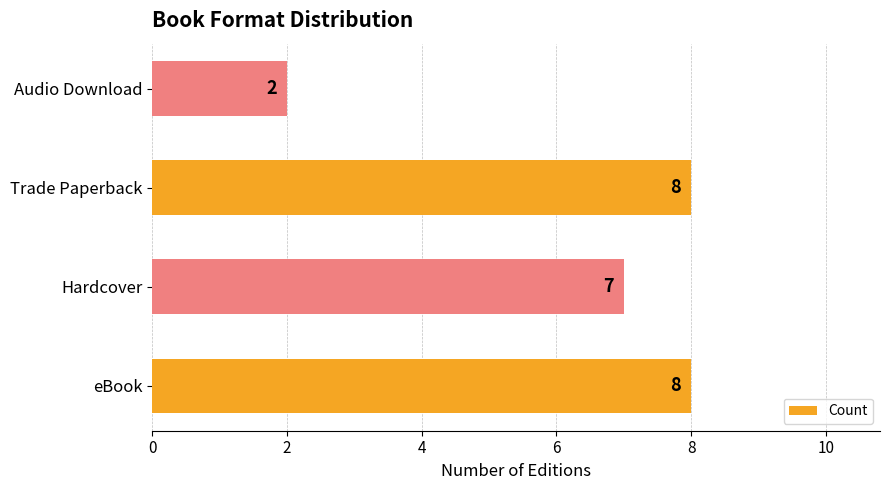

What is the difference between the maximum and minimum values?

6